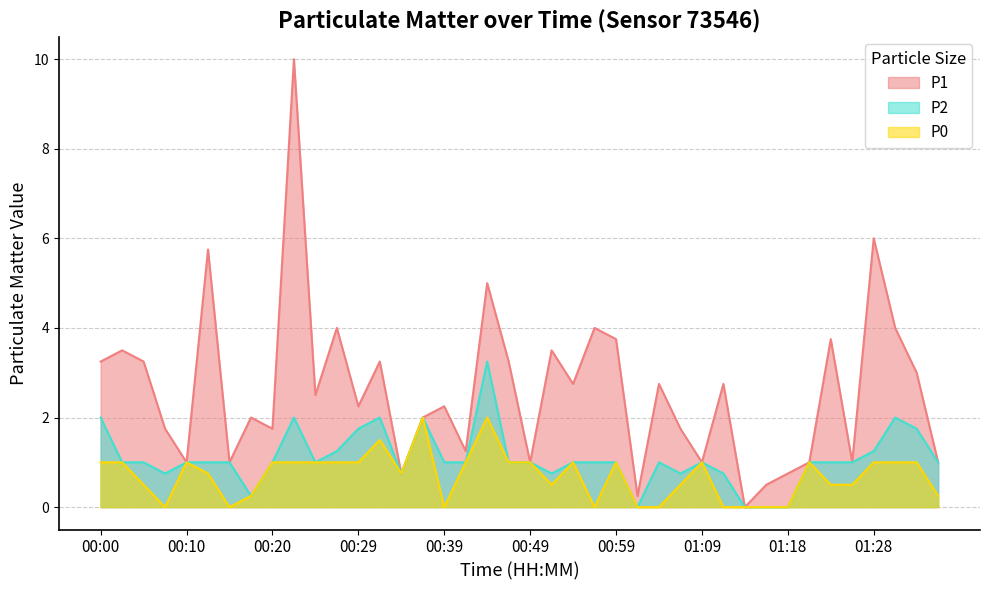

List the series in order of their overall mean, lowest first.

P0, P2, P1